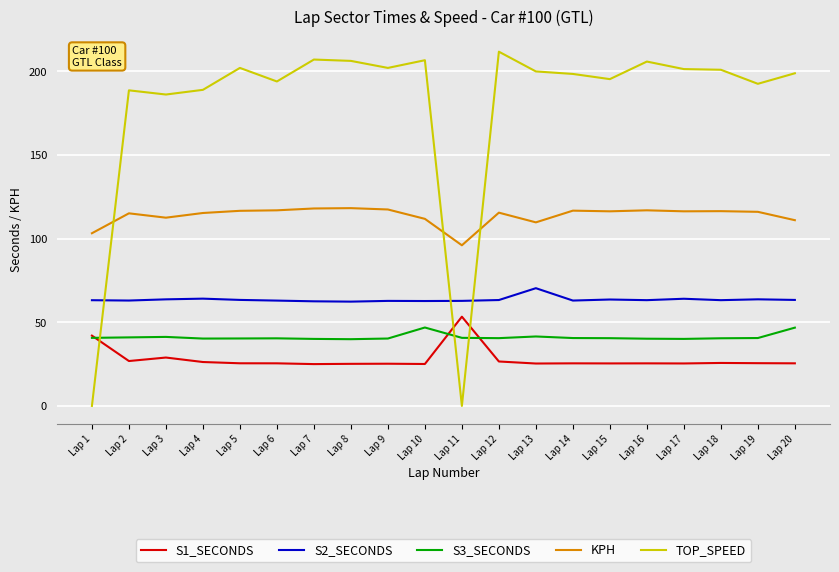

What is the difference between the KPH values at Lap 8 and Lap 15?

1.9